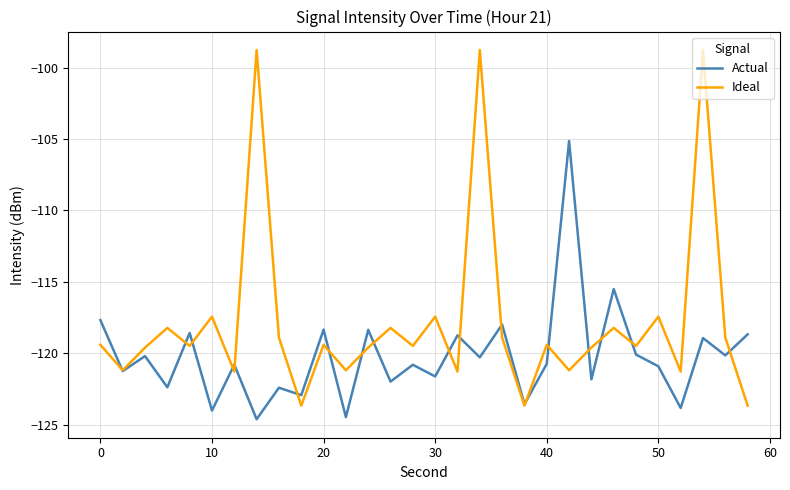

True or false: Ideal has more than 2 points higher than both neighbors.

True